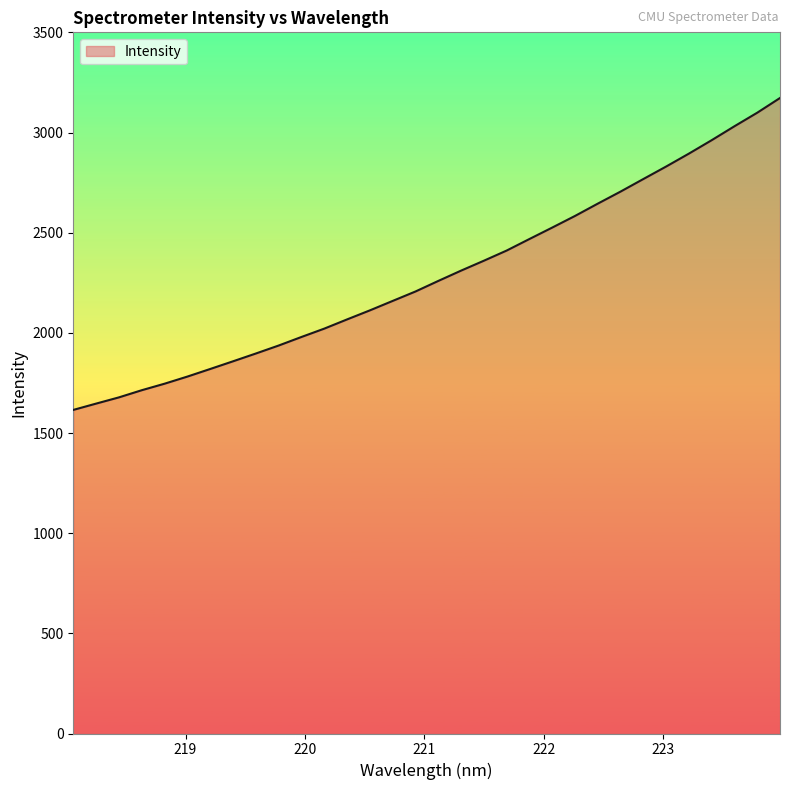

What is the maximum value shown in the chart?

3172.3